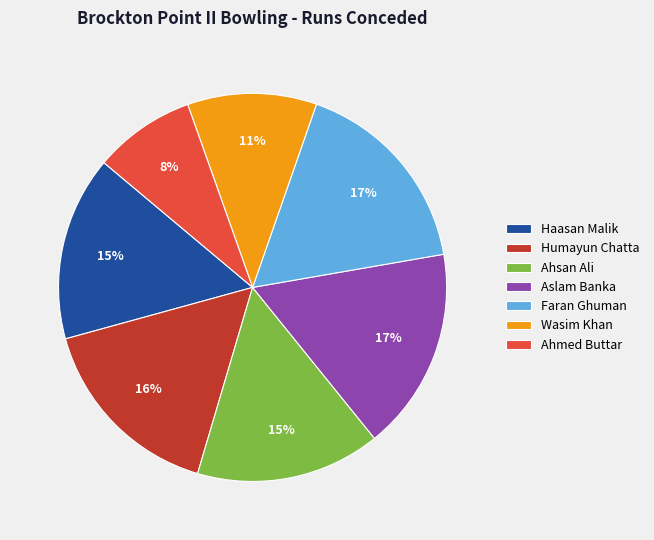

To the nearest percent, what portion does Ahsan Ali represent?

15%